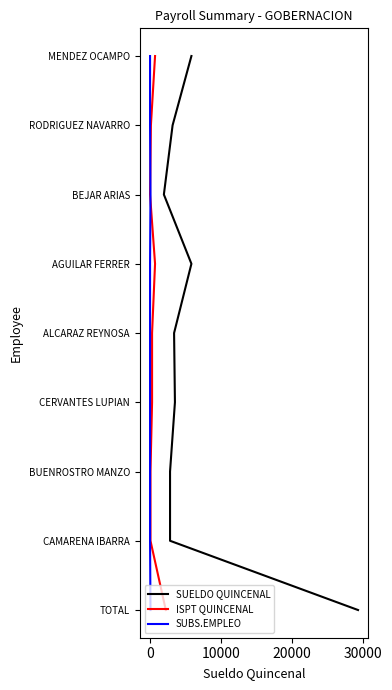

How many lines are shown in the chart?

3